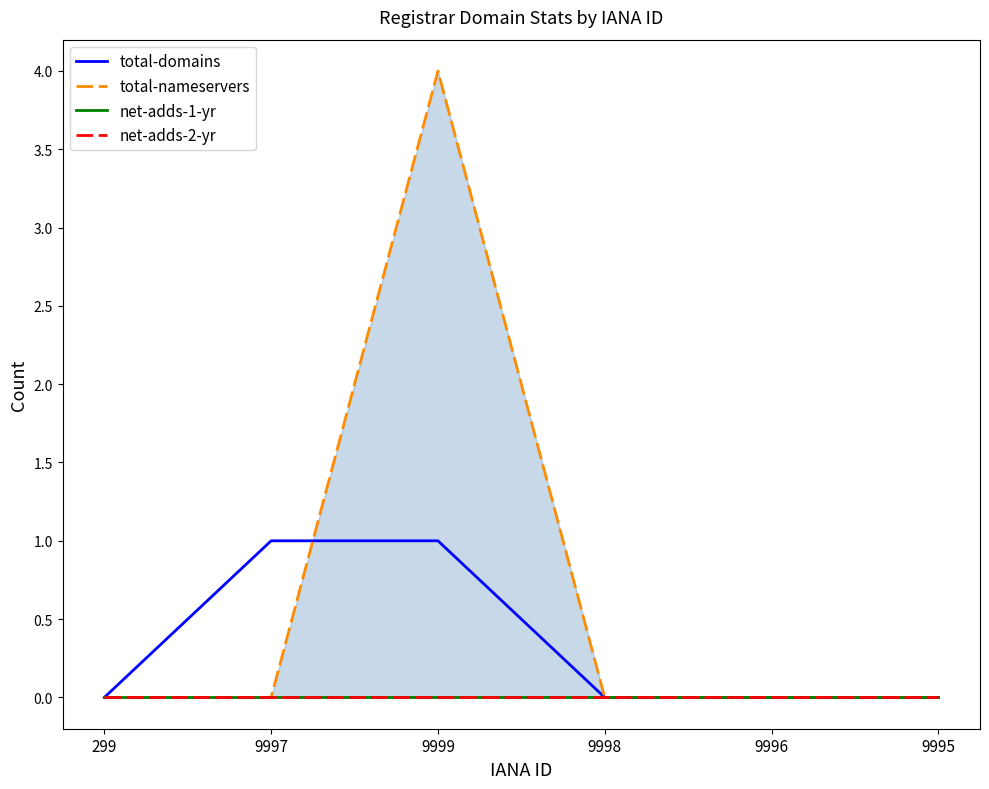

The value of net-adds-1-yr at 9999 is 0. True or false?

True